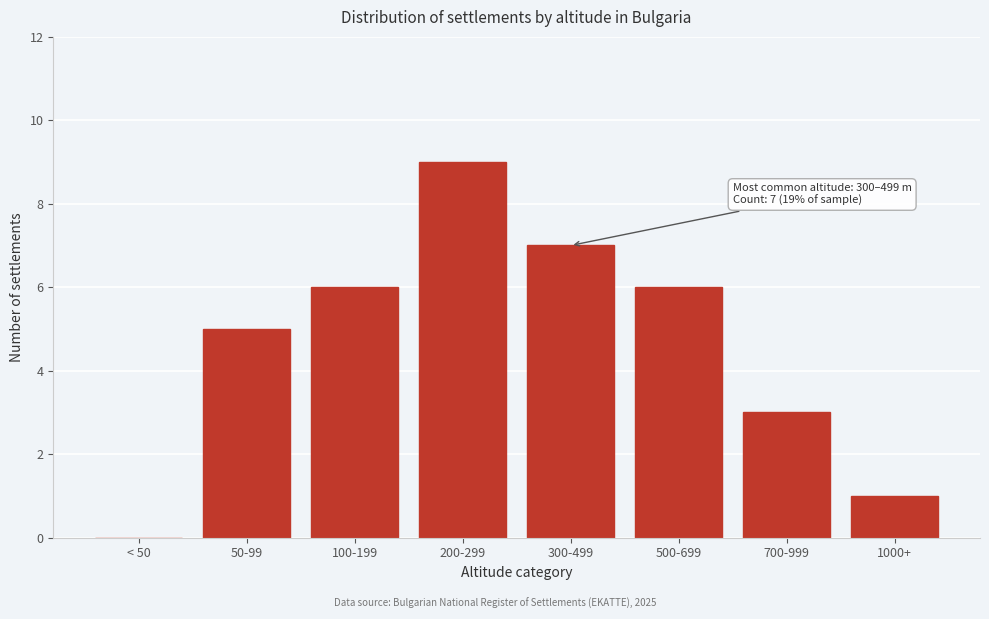

Reading left to right, list all the values displayed in this chart.

< 50=0	50-99=5	100-199=6	200-299=9	300-499=7	500-699=6	700-999=3	1000+=1